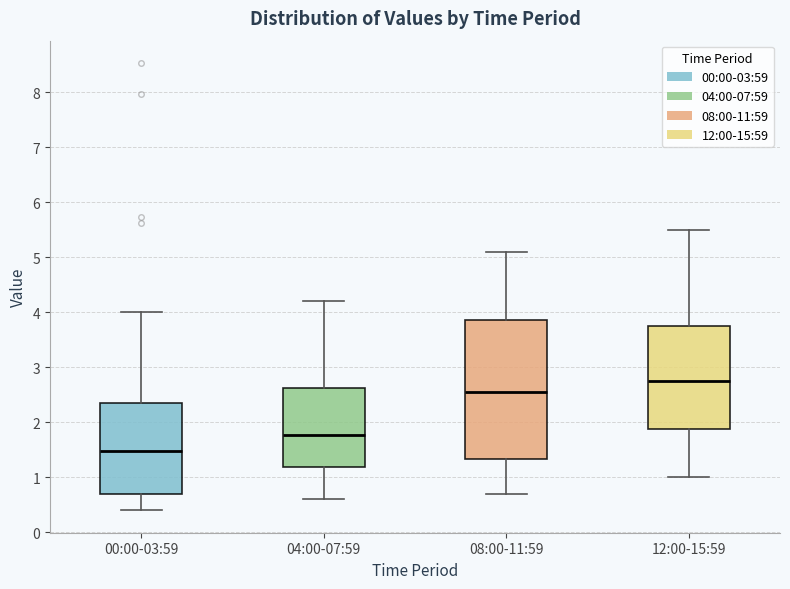

Which box has the highest median line?

12:00-15:59